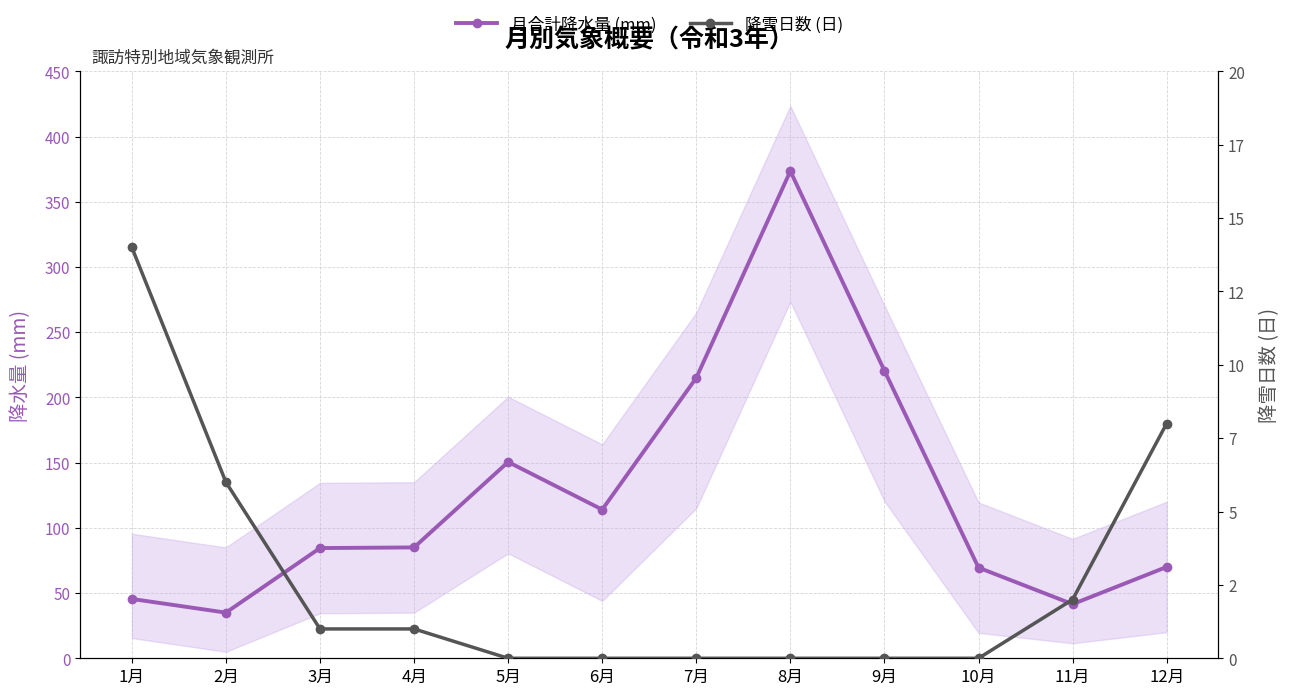

Rank the series by their average value, from lowest to highest.

降雪日数 (日), 月合計降水量 (mm)